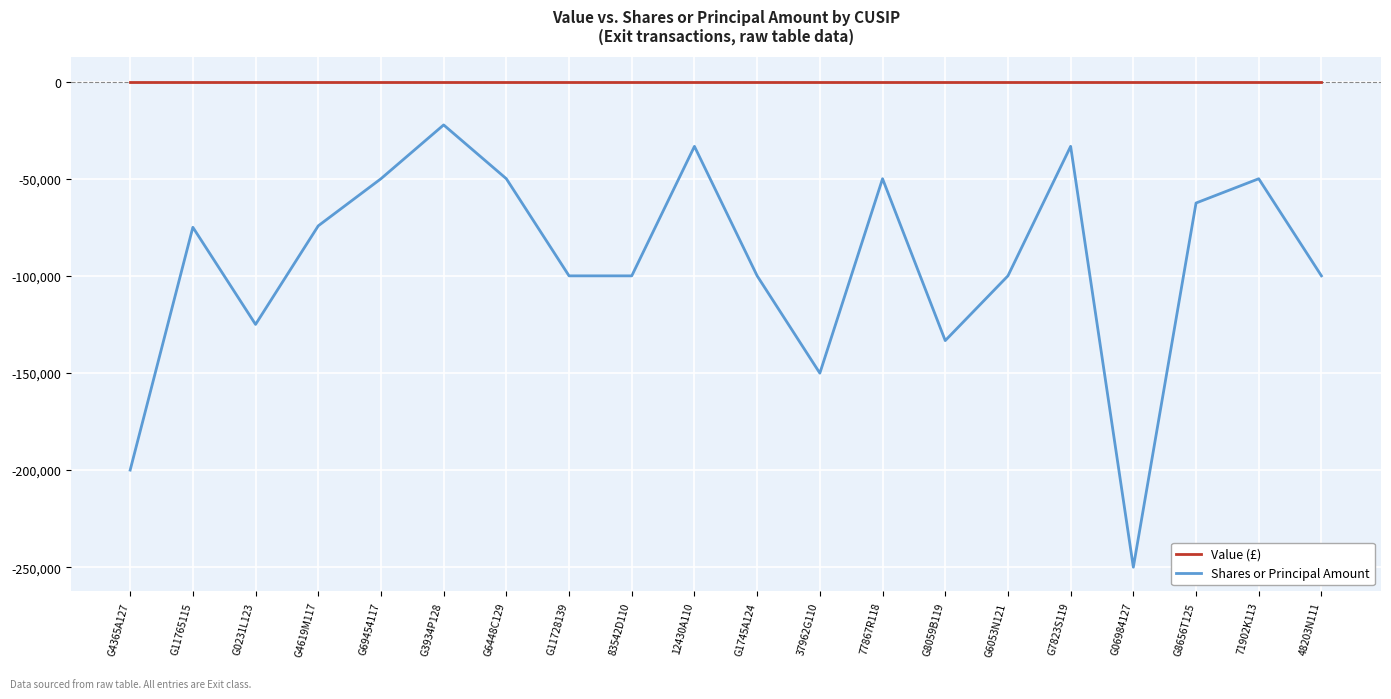

Read the Shares or Principal Amount value at 37962G110, to the nearest 50.

-150100